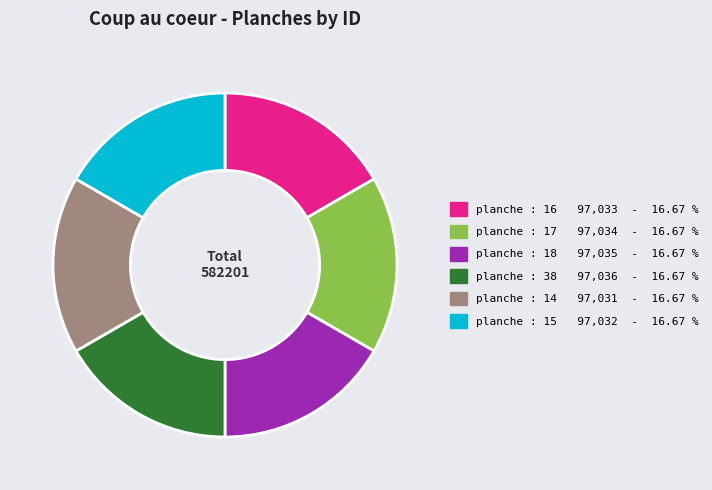

Approximately how many times larger is the value at planche : 14 97,031 - 16.67 % compared to planche : 16 97,033 - 16.67 %?

1.0